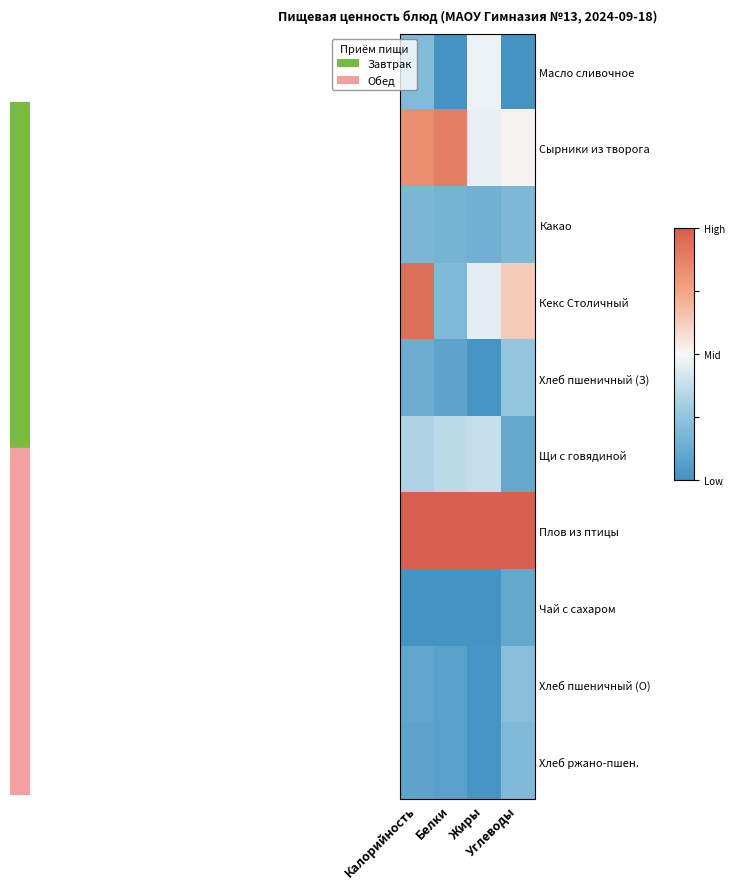

What is the greatest value displayed?

1.0